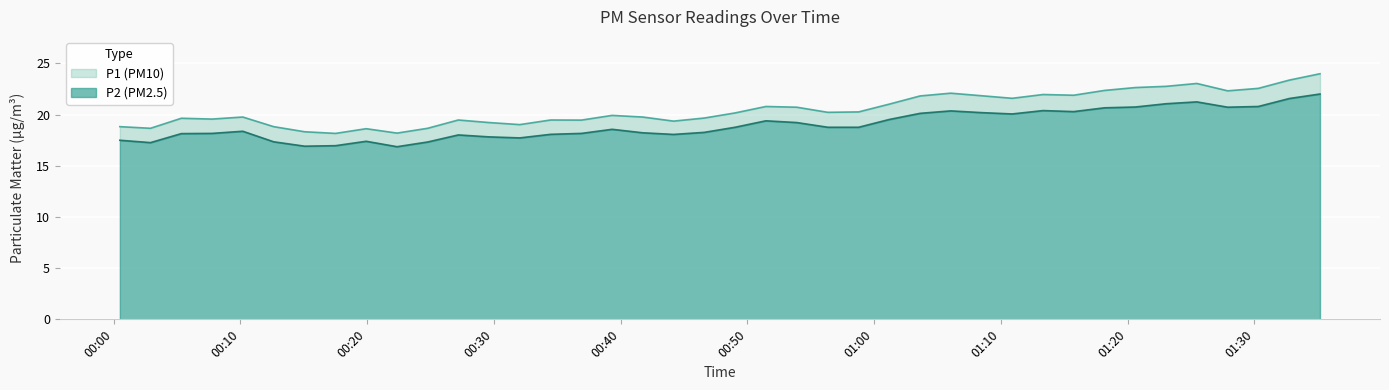

What position from the left is 2024-02-26T00:22:22?

10